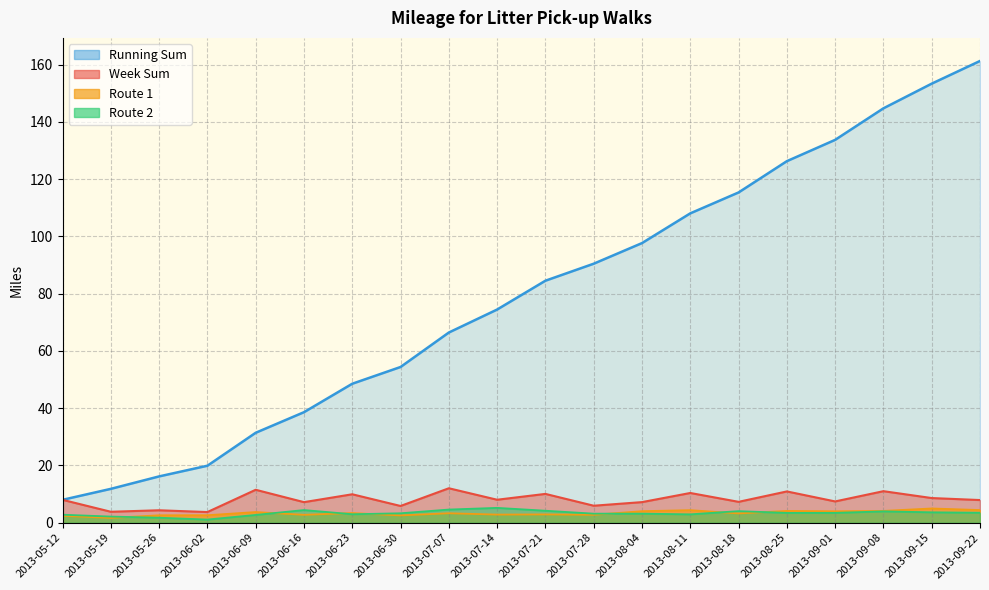

True or false: Week Sum and Route 2 cross at least once.

False